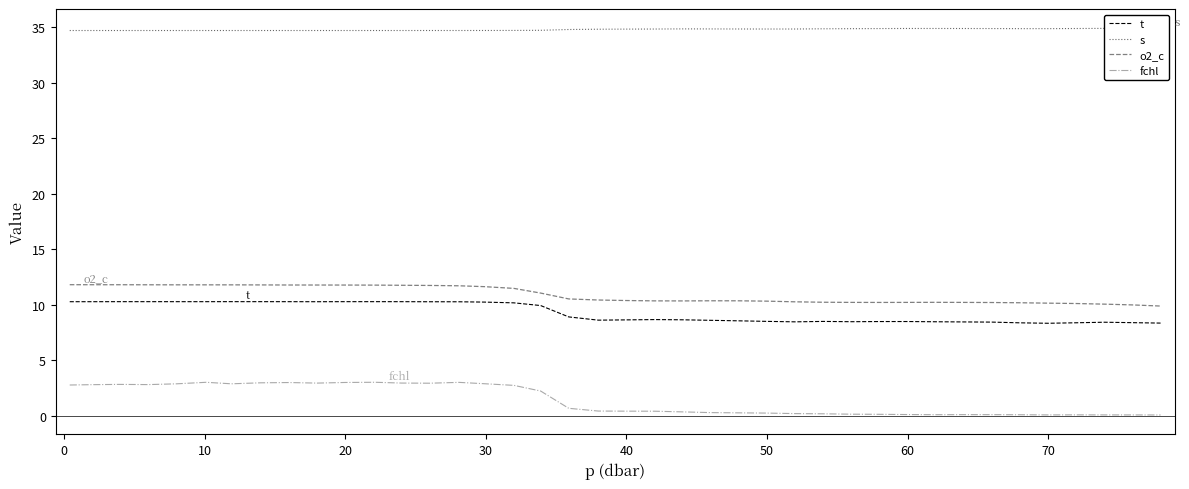

Which series has the widest spread of values?

fchl